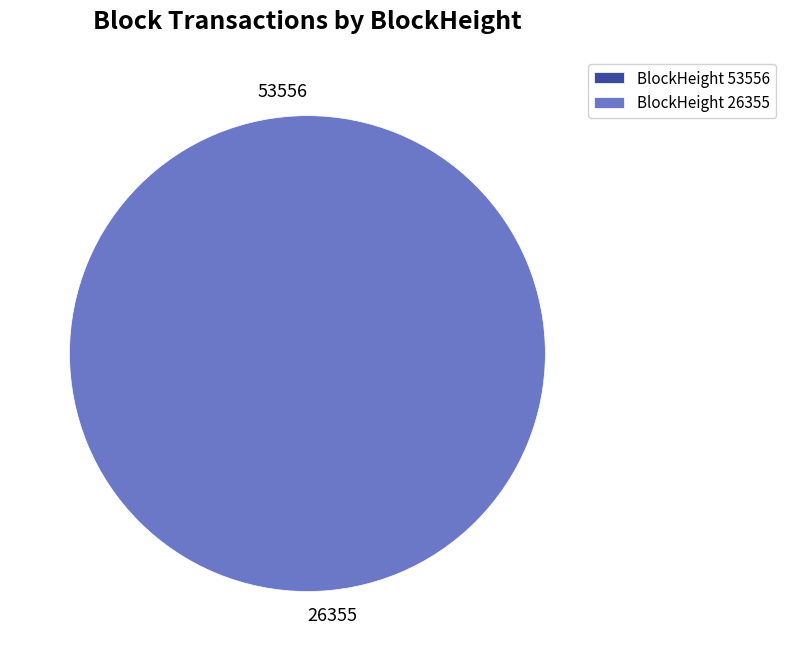

How many slices are in this pie chart?

2